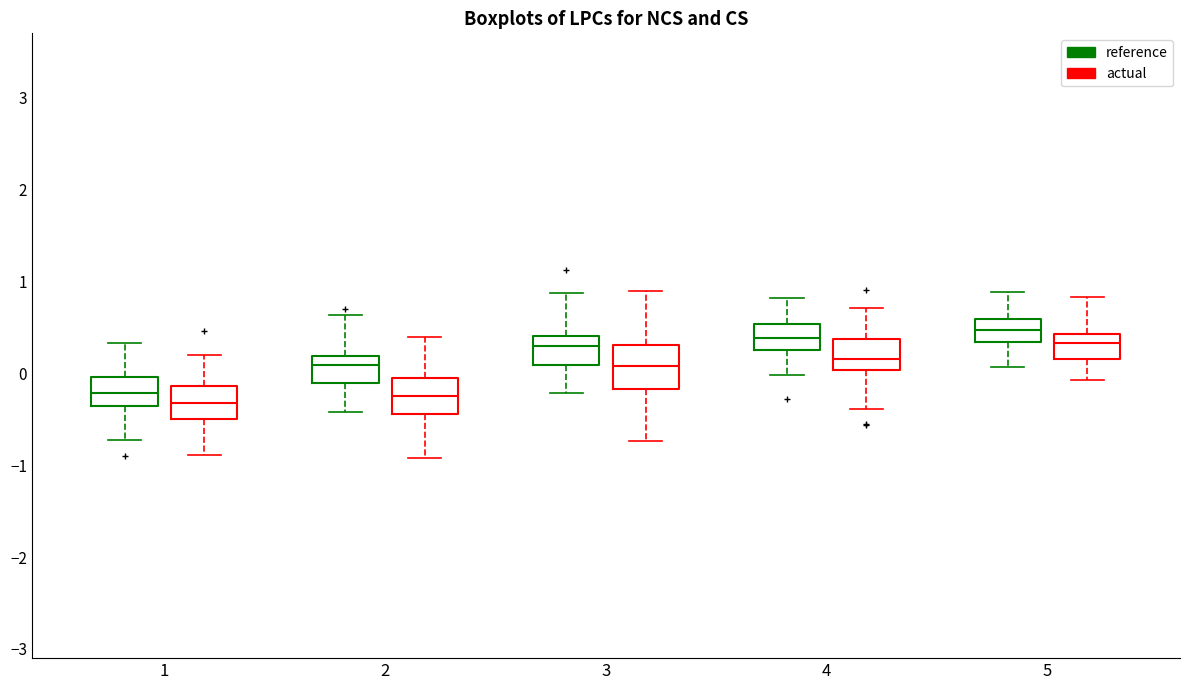

Where does the lower whisker of the box for 2 (reference) end on the y-axis? The values are not printed on the chart, so give them approximately, as read against the axis.

-0.4